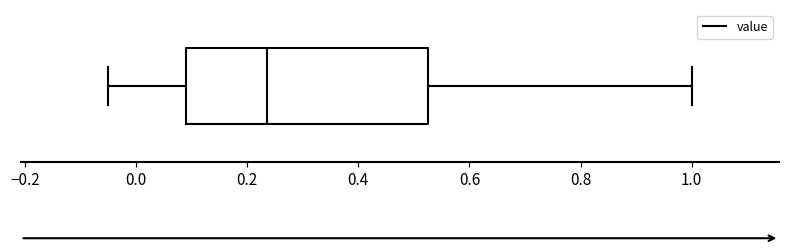

Read this box plot against the x-axis: the position of the median line, the range covered by the box, and the ends of both whiskers. The values are not printed on the chart, so give them approximately, as read against the axis.

median 0.24, box 0.10 to 0.52, whiskers -0.04 to 1.00